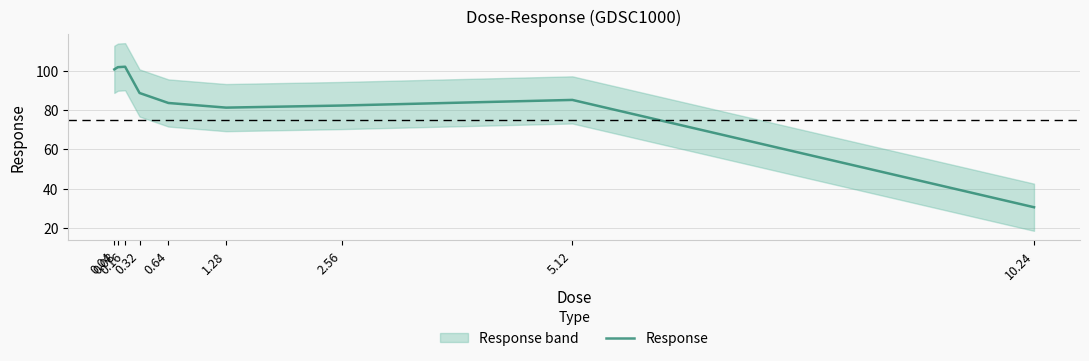

What position from the left is 5.12?

8